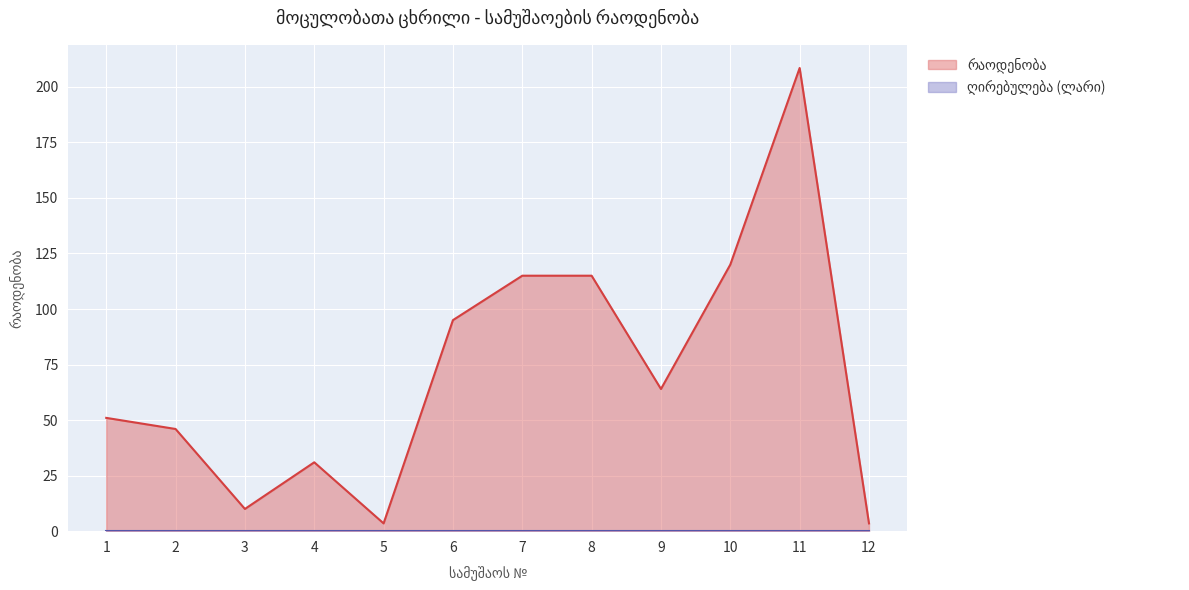

Approximately how many times larger is the value at 4 compared to 12?

8.9